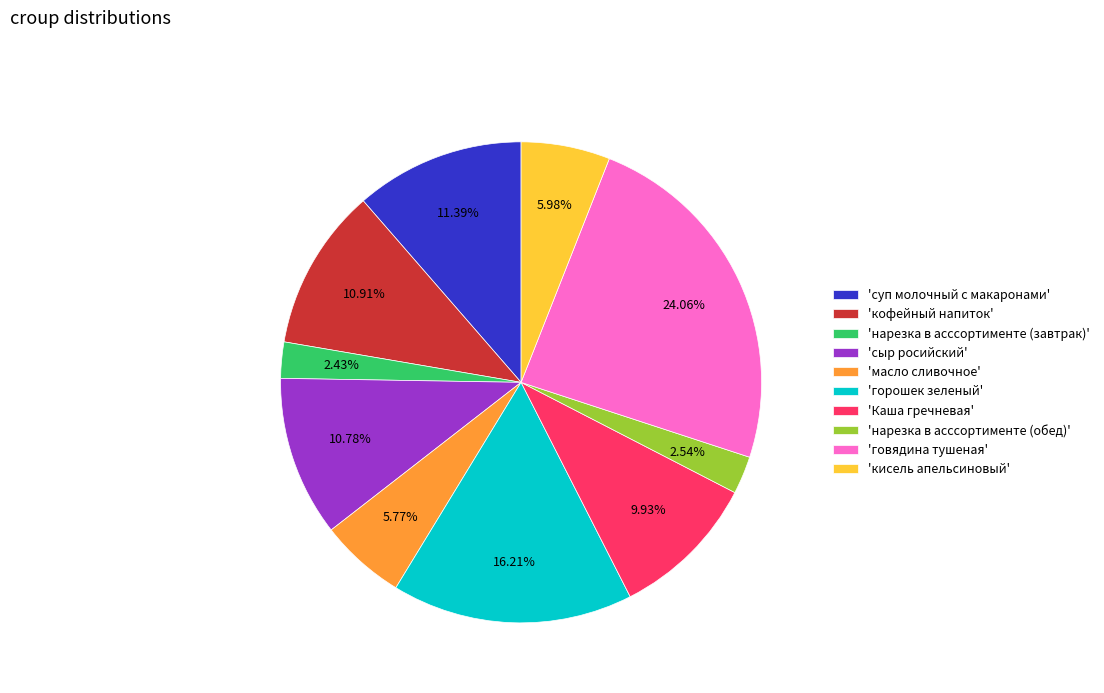

Combined, do 'нарезка в асссортименте (завтрак)' and 'Каша гречневая' account for over 50%?

No